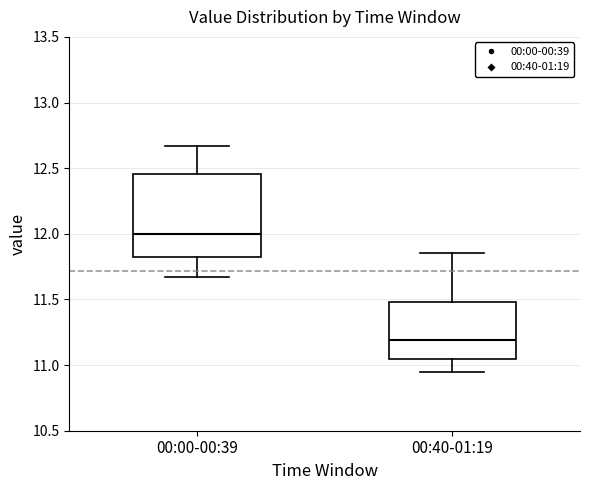

Reading left to right, read every box against the y-axis: the position of its median line, the range the box covers, and the ends of its whiskers. The values are not printed on the chart, so give them approximately, as read against the axis.

00:00-00:39: median 12.00, box 11.80 to 12.45, whiskers 11.65 to 12.65
00:40-01:19: median 11.20, box 11.05 to 11.50, whiskers 10.95 to 11.85